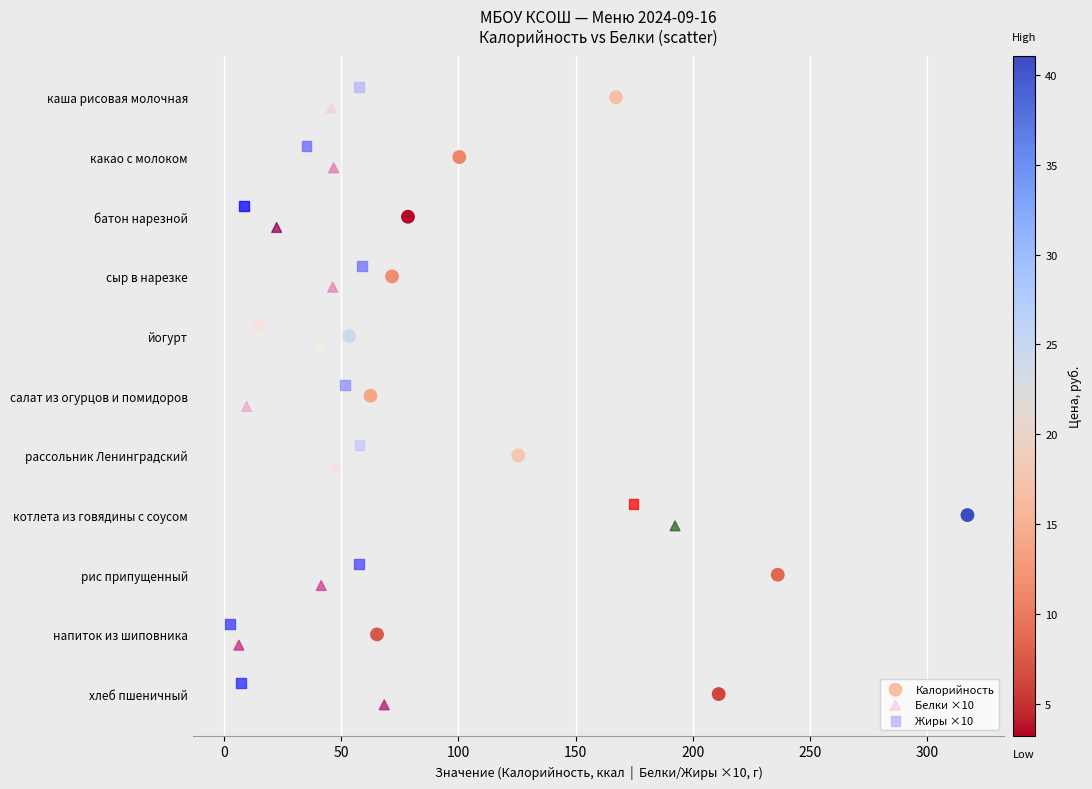

What are all the series names shown in the legend?

Калорийность, Белки ×10, Жиры ×10